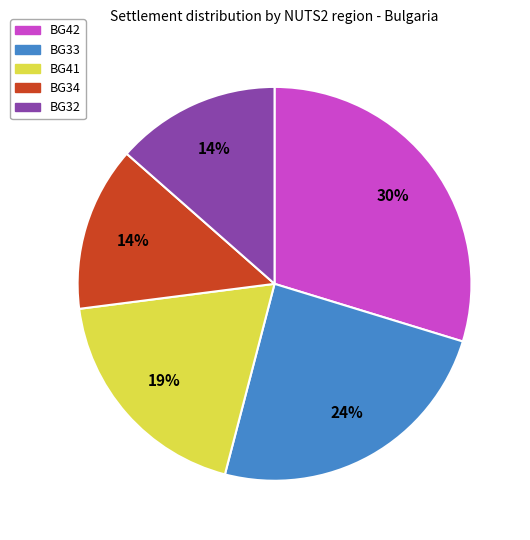

Is there any slice that represents more than half of the pie?

No